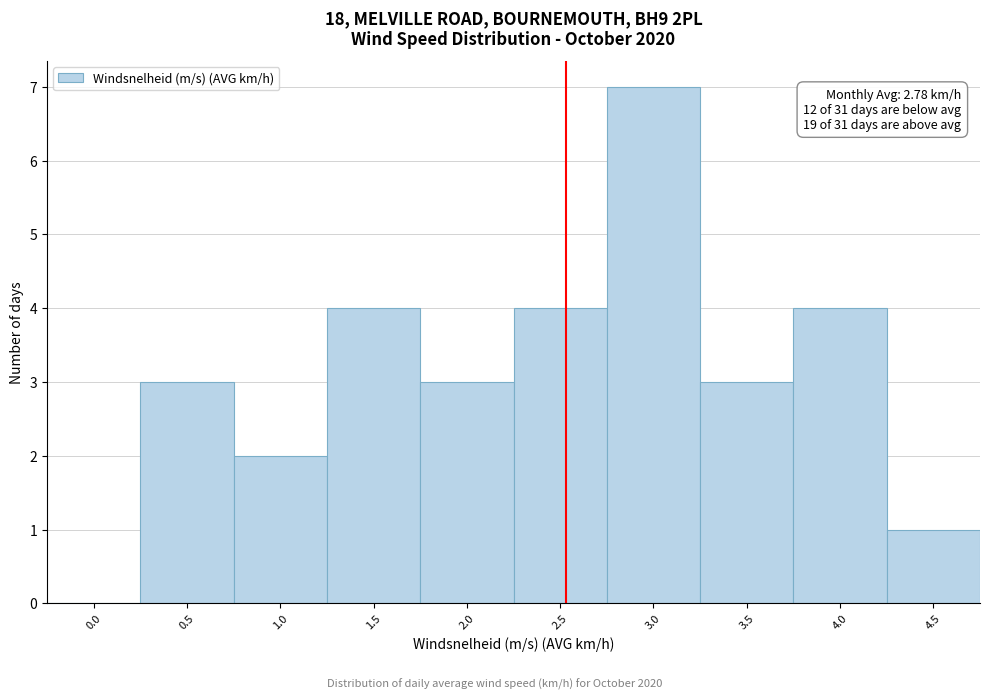

Reading left to right, transcribe all the data shown in this chart.

0.0=0	0.5=3	1.0=2	1.5=4	2.0=3	2.5=4	3.0=7	3.5=3	4.0=4	4.5=1